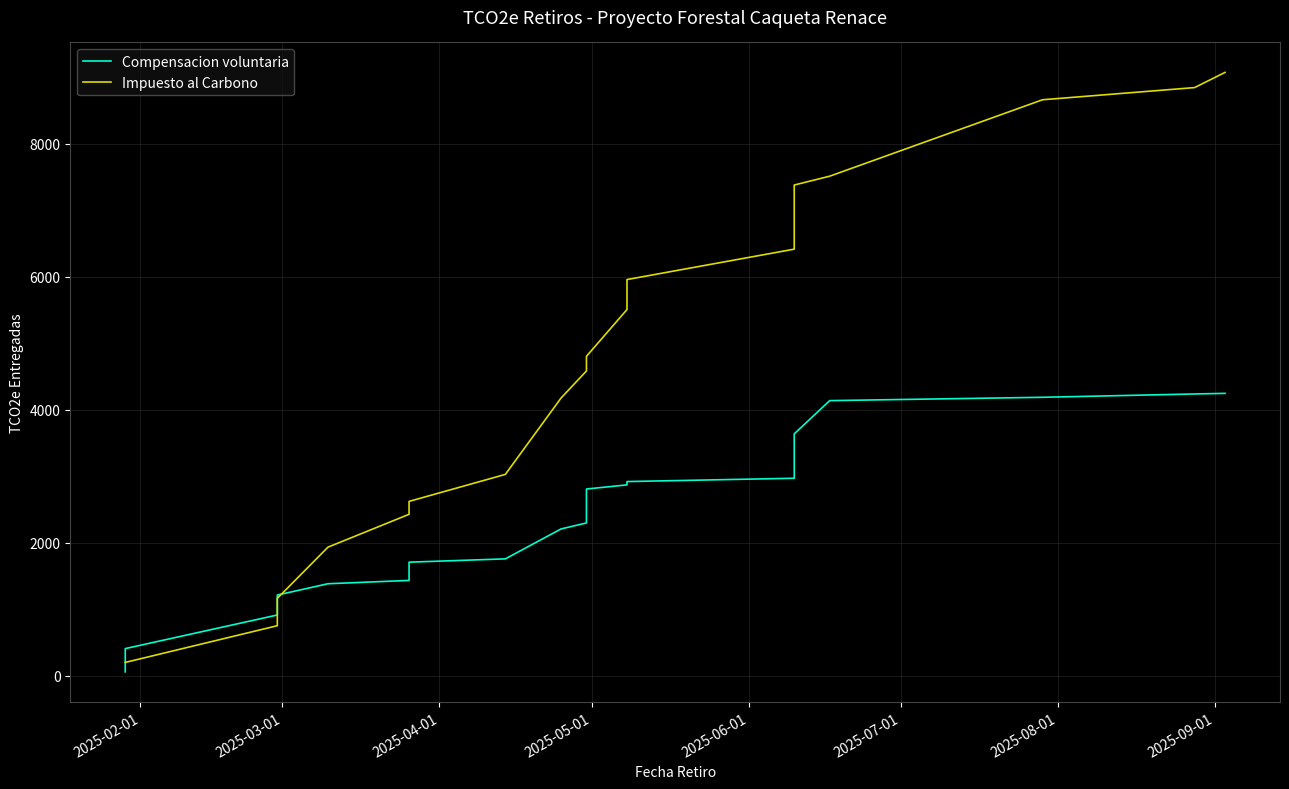

Rank the series by their average value, from lowest to highest.

Compensacion voluntaria, Impuesto al Carbono